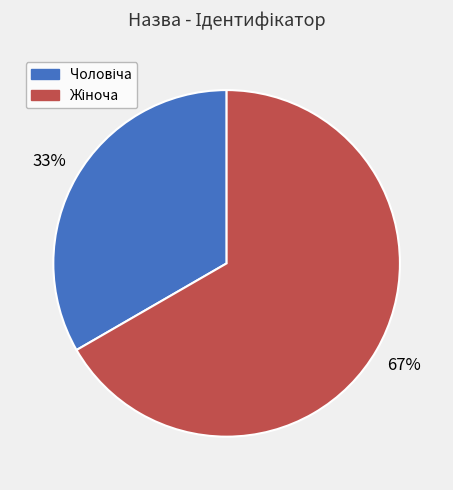

Is there any slice that represents more than half of the pie?

Yes